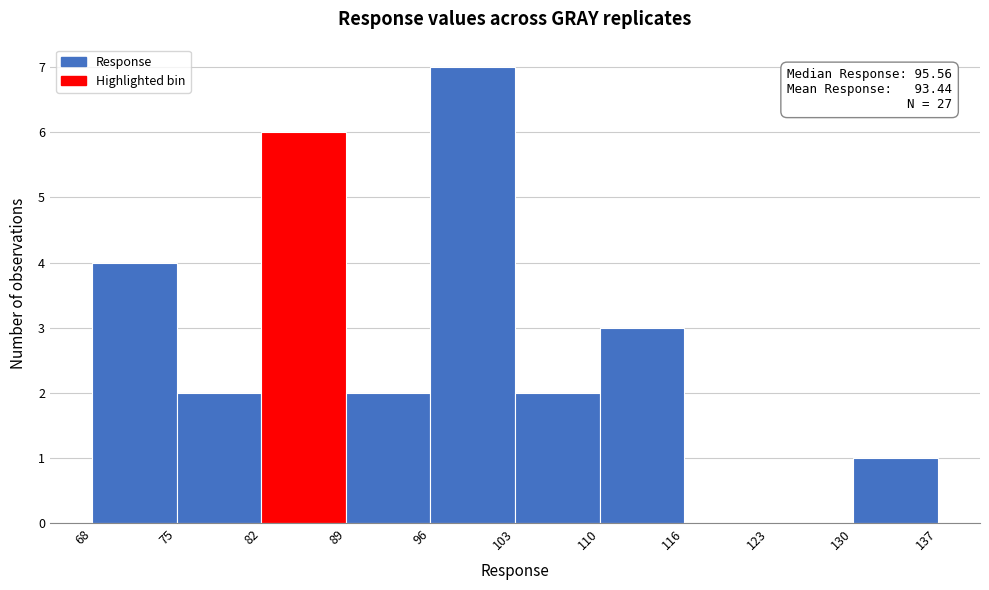

Over which range of the x-axis is the bar tallest?

96 to 103